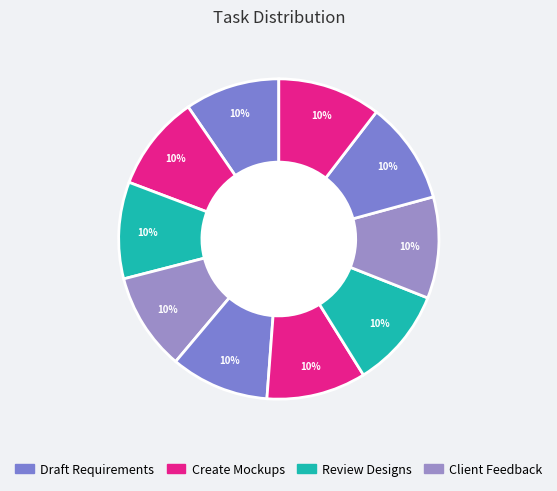

Count the number of slices in the pie.

10